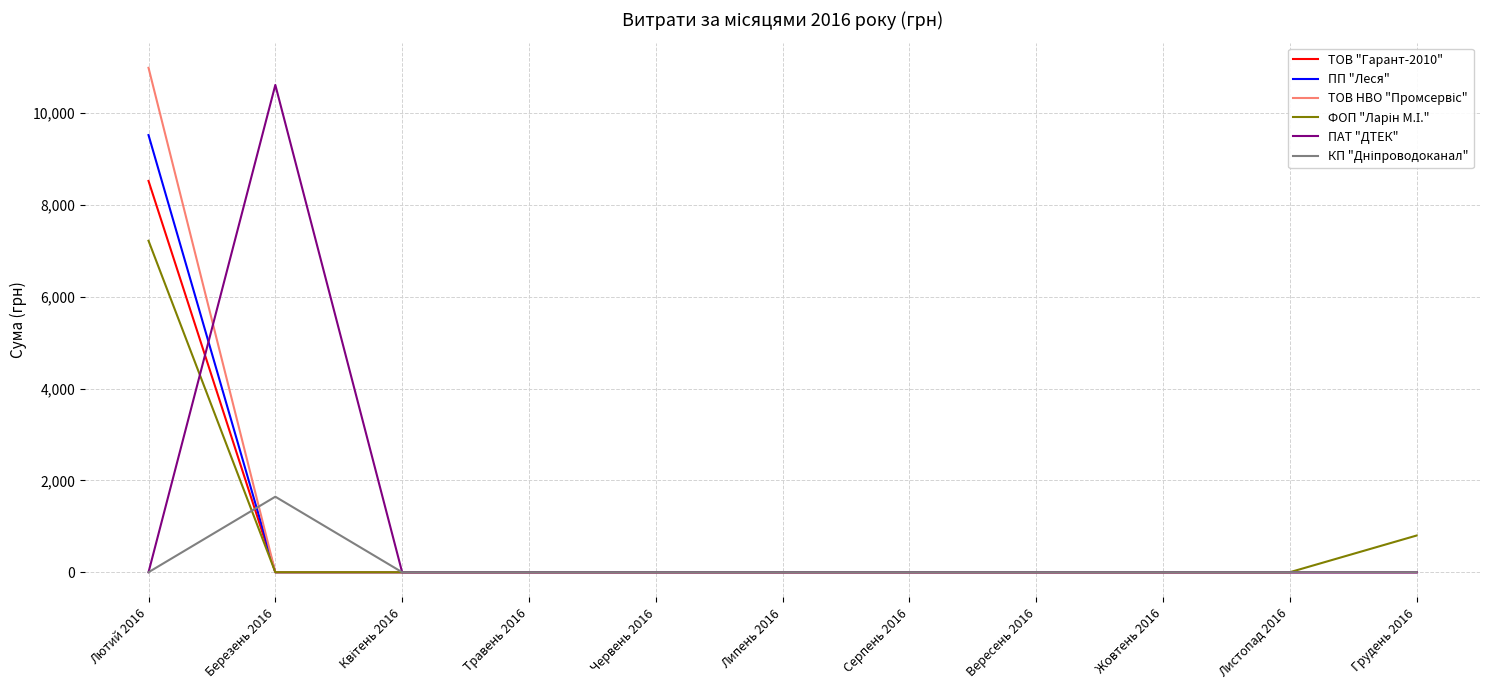

Between Березень 2016 and Листопад 2016, which series saw the biggest shift?

ПАТ "ДТЕК"